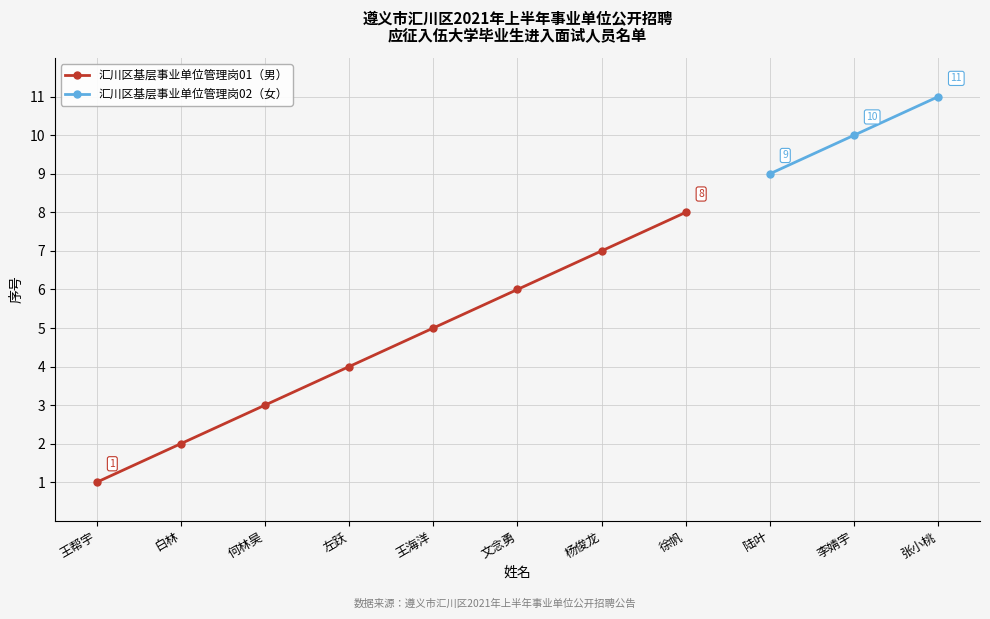

Rank the categories by value from lowest to highest.

王帮宇, 白林, 何林昊, 左跃, 王海洋, 文念勇, 杨俊龙, 徐帆, 陆叶, 李婧宇, 张小桃